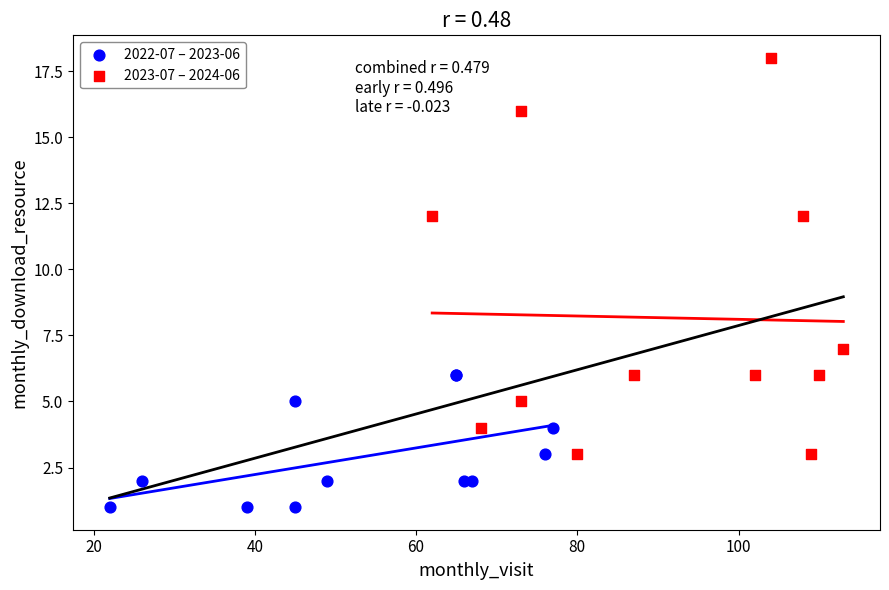

Which series reaches the minimum Y coordinate?

2022-07 – 2023-06